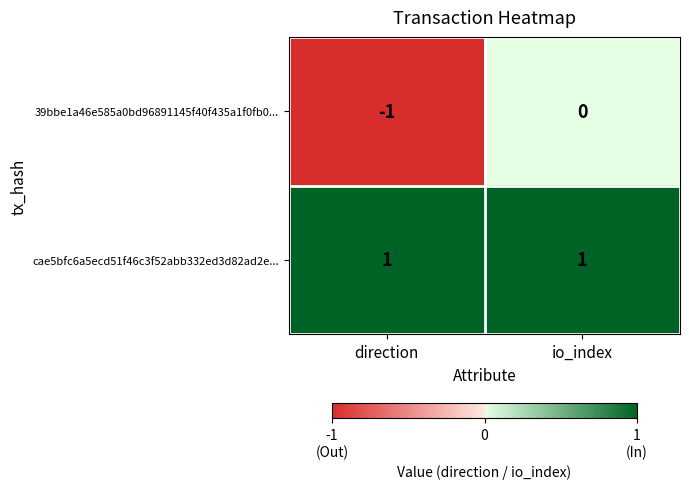

Rank the series by their maximum value, from lowest to highest.

39bbe1a46e585a0bd96891145f40f435a1f0fb0..., cae5bfc6a5ecd51f46c3f52abb332ed3d82ad2e...